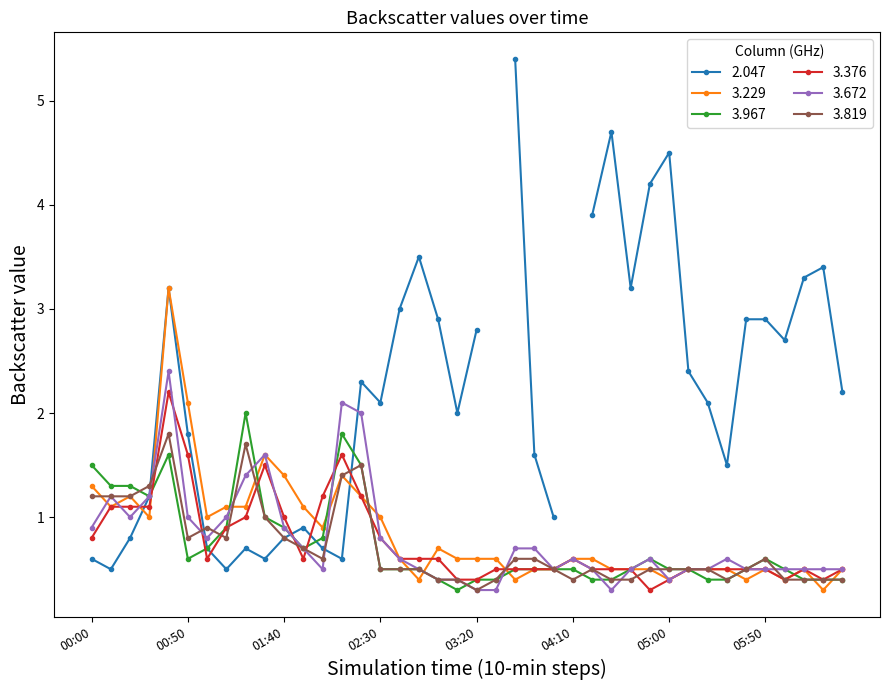

In 3.967, how many points are higher than both neighbors (excluding endpoints)?

5